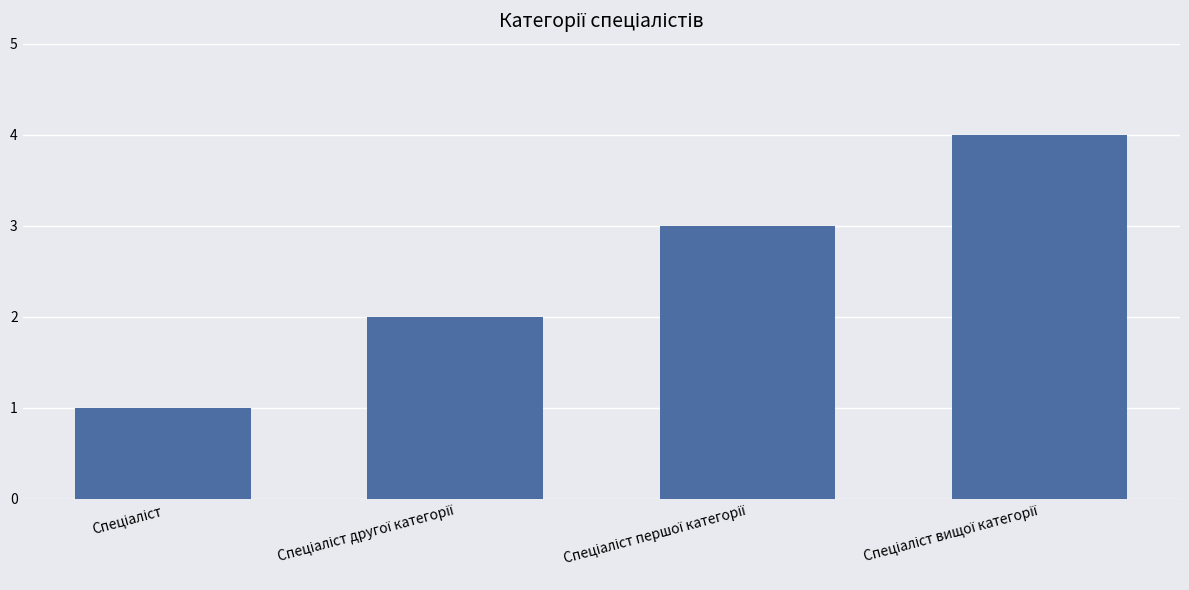

What is the greatest value displayed?

4